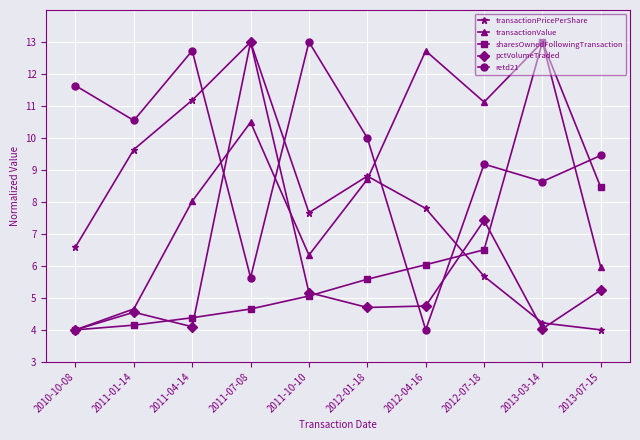

What is the difference between the highest and lowest values at 2012-04-16?

8.7